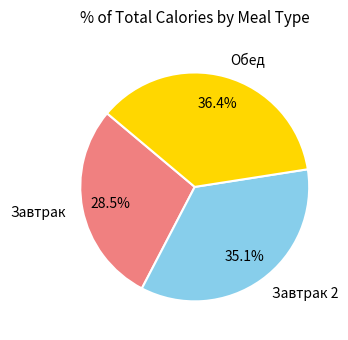

Does Завтрак 2 represent more than half of the total?

No